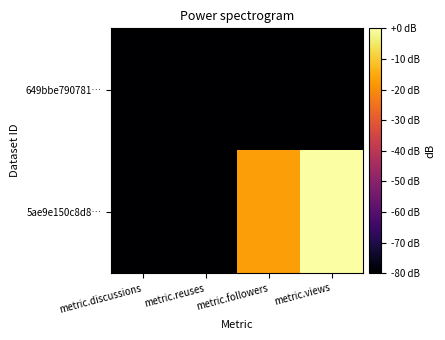

At which category is the sum across all series the highest?

metric.views